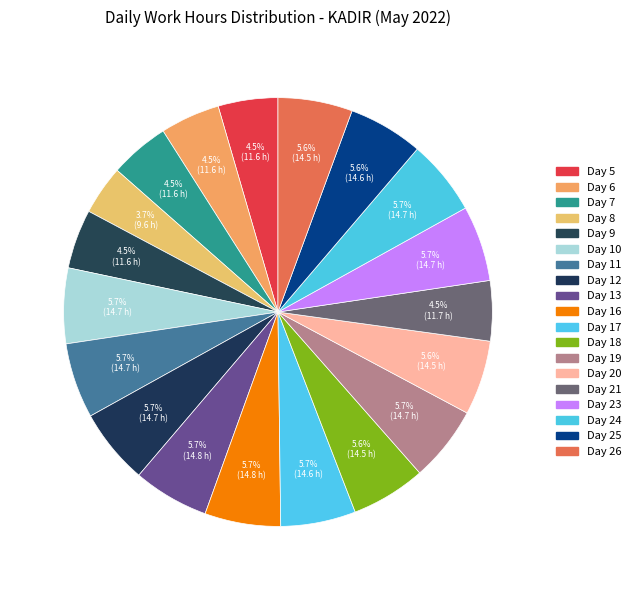

Between Day 10 and Day 8, which is larger?

Day 10